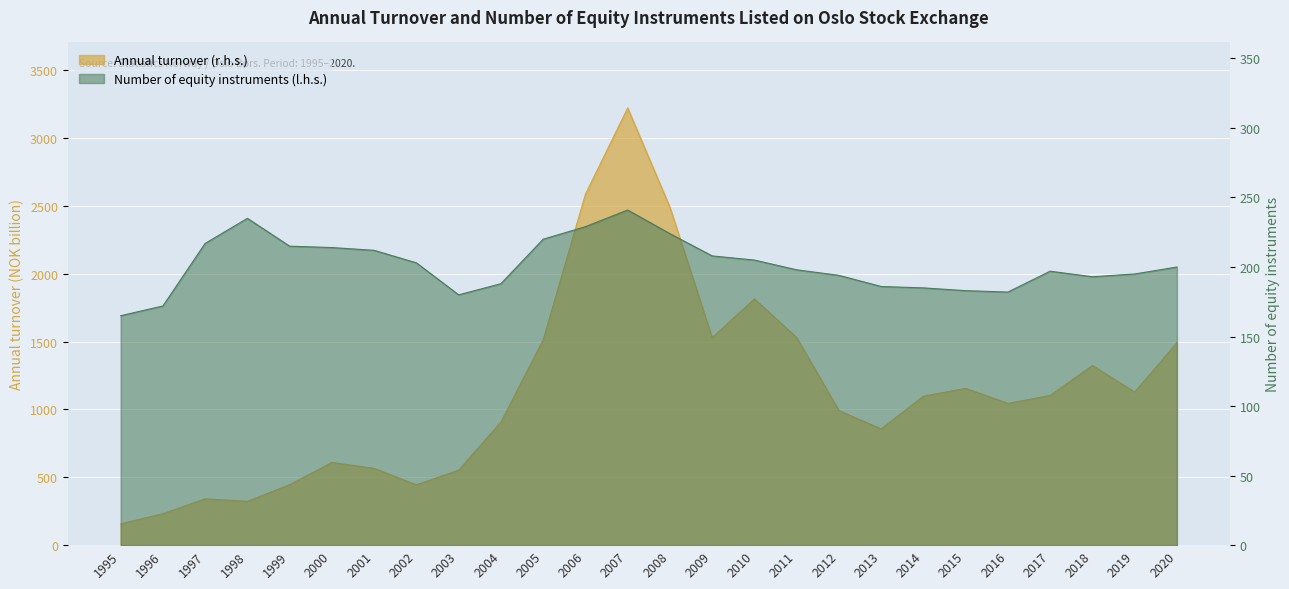

Is it true that Number of equity instruments (l.h.s.) equals 344.0 at 2012?

False